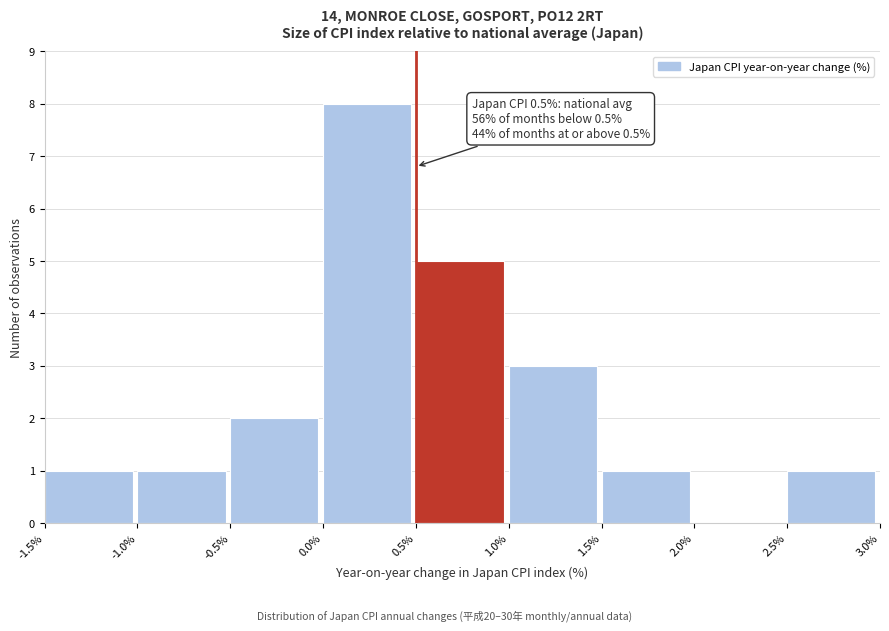

Which range on the x-axis has the tallest bar?

0.0% to 0.5%